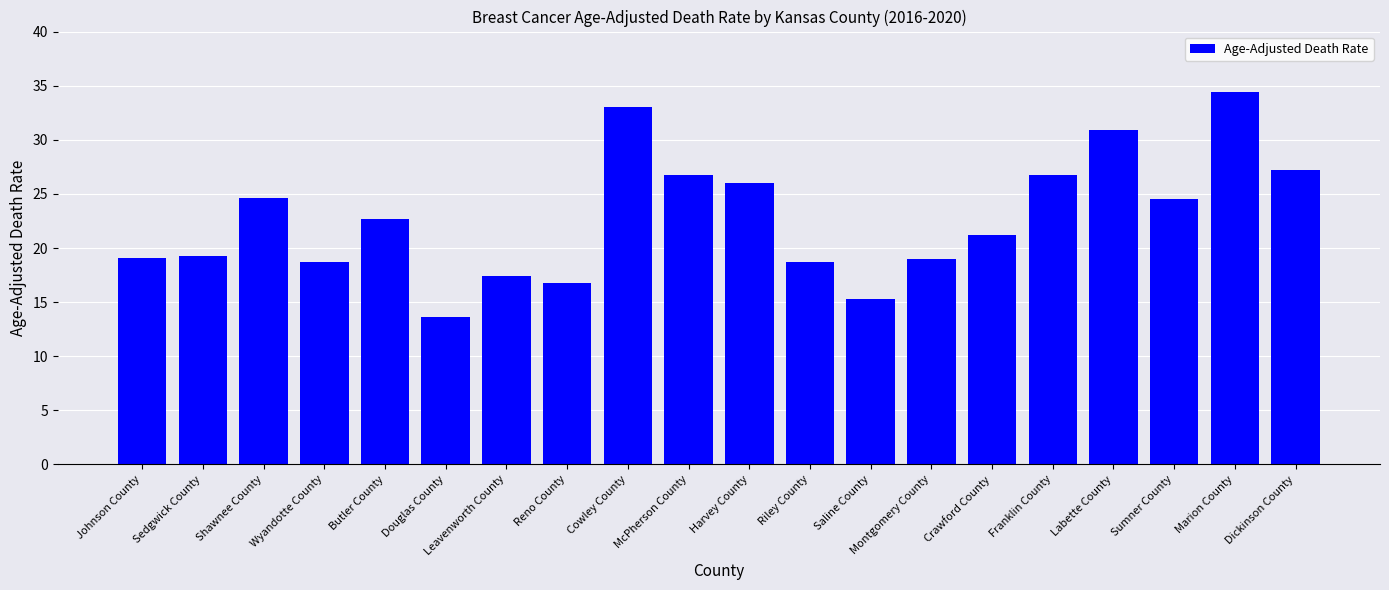

What is the difference between the maximum and minimum values?

20.8